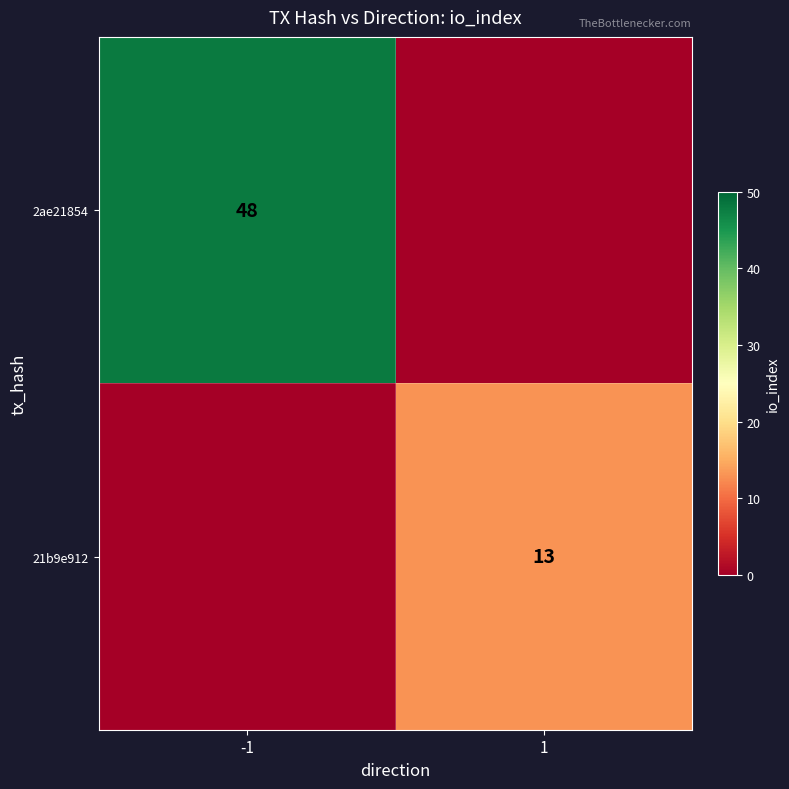

The value of 21b9e912 at 1 is 6. True or false?

False